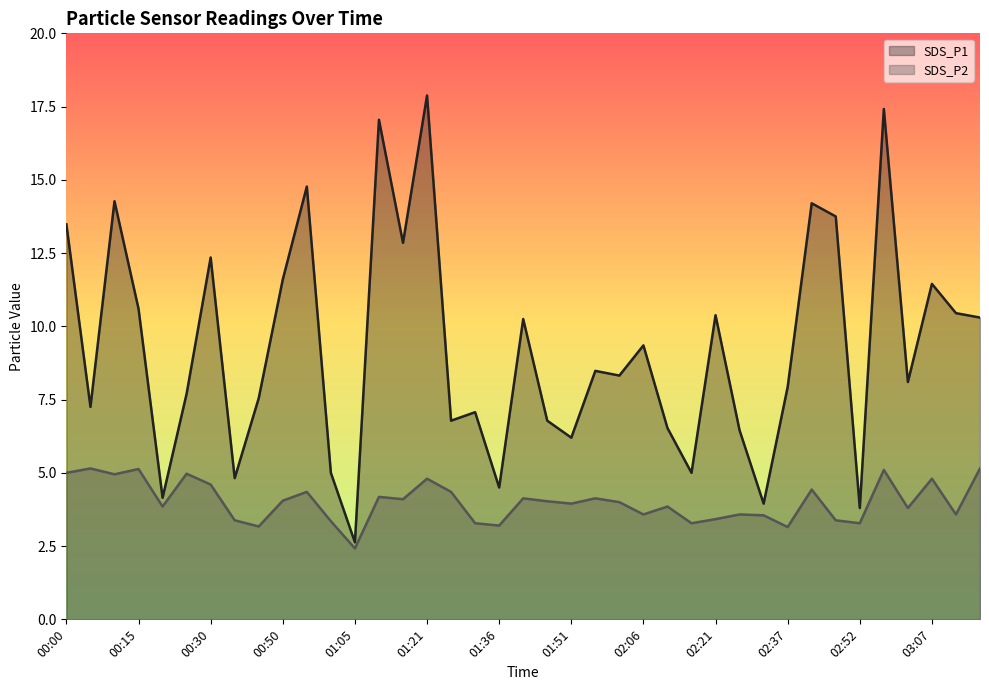

What is the label of the 34th point from the left?

02:52